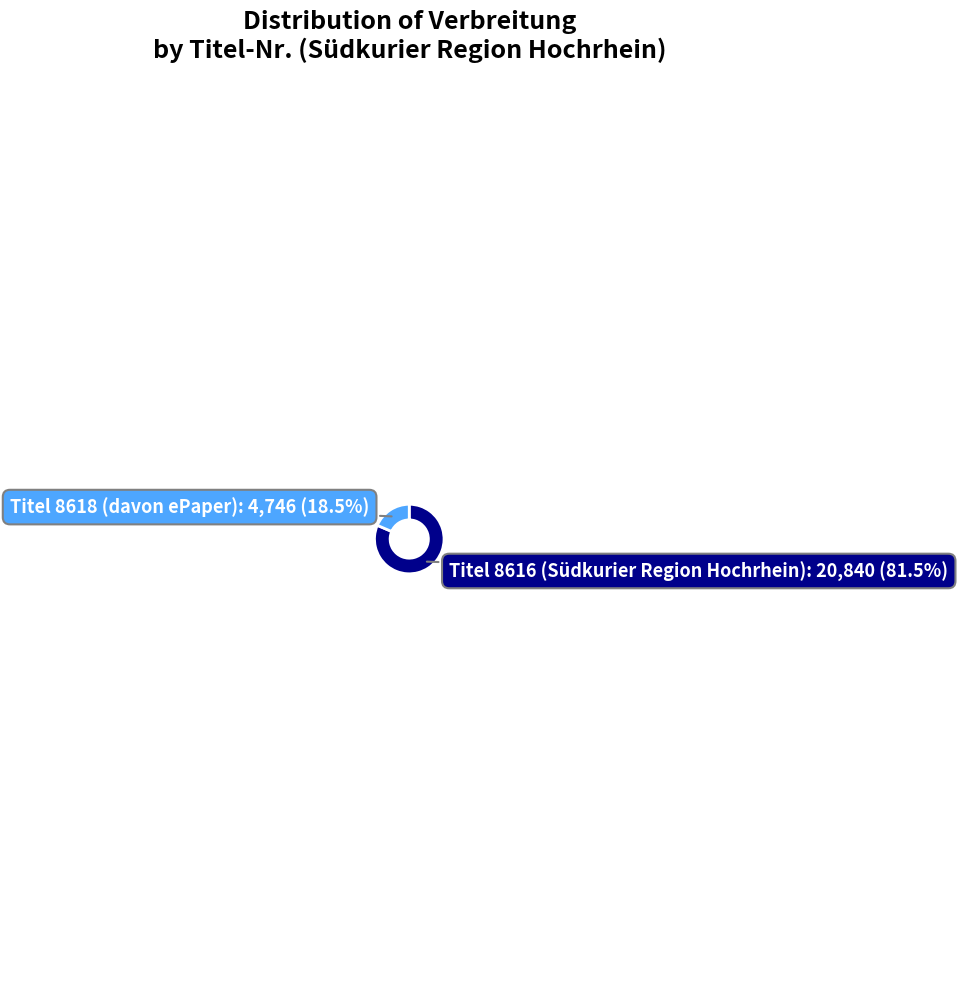

Is there a majority slice in this chart?

Yes